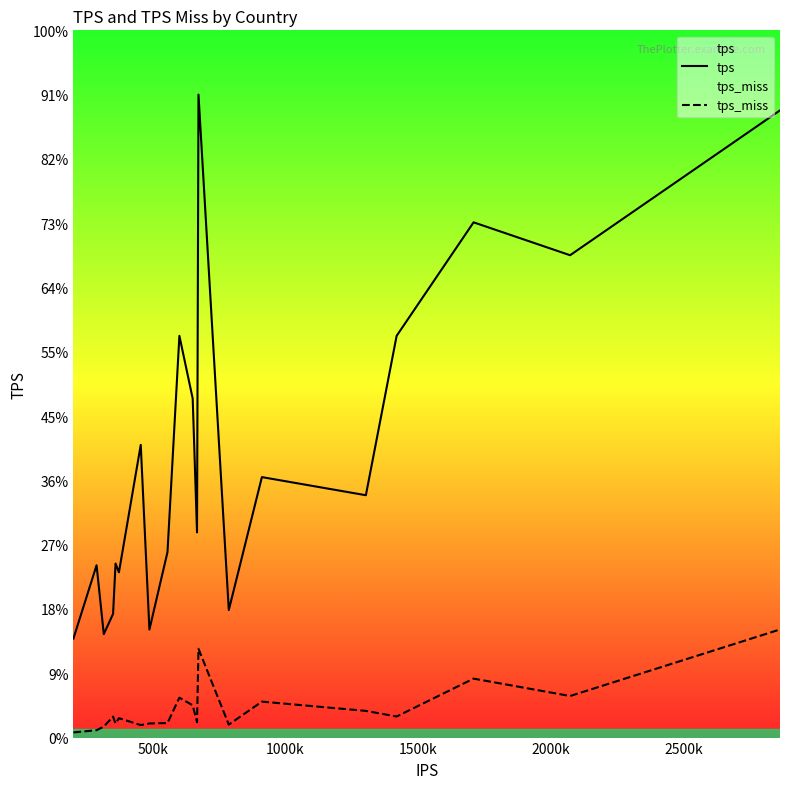

Does the chart display data point markers on the line(s)?

No